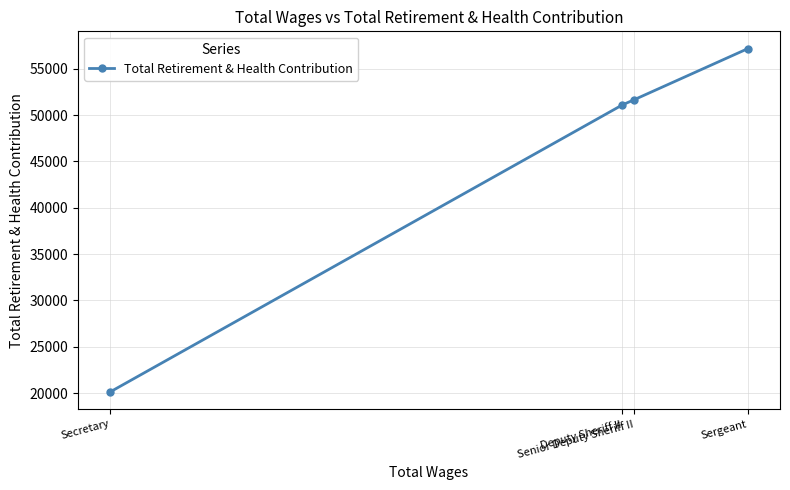

What is the sum of all values?

180071